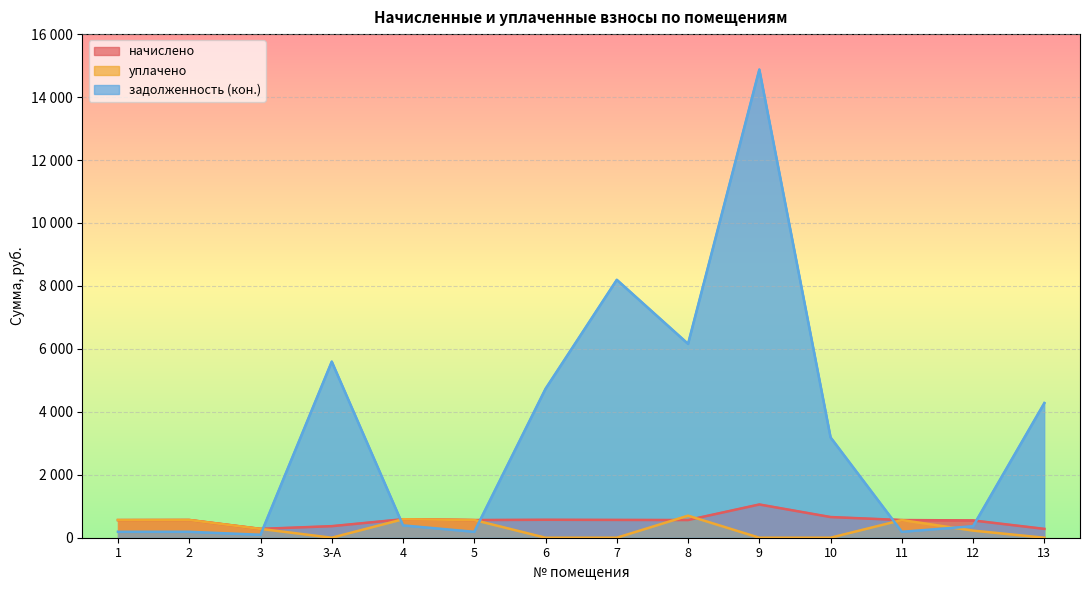

What is the total value across all series at 3-А?

5962.1